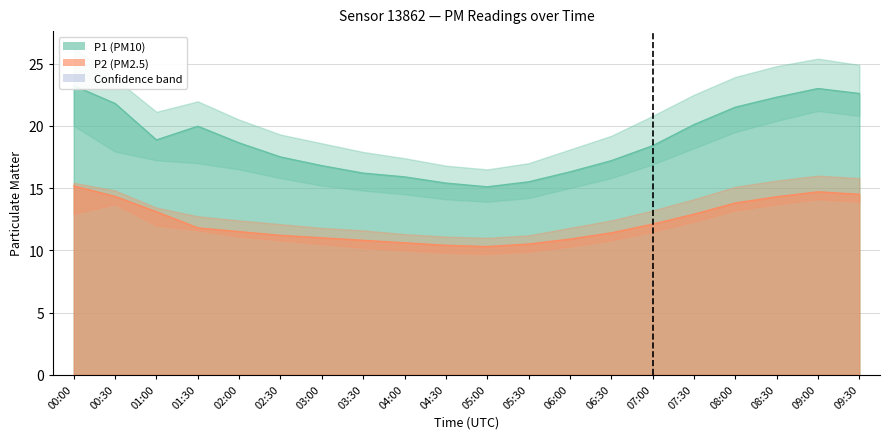

What position from the left is 04:00?

9